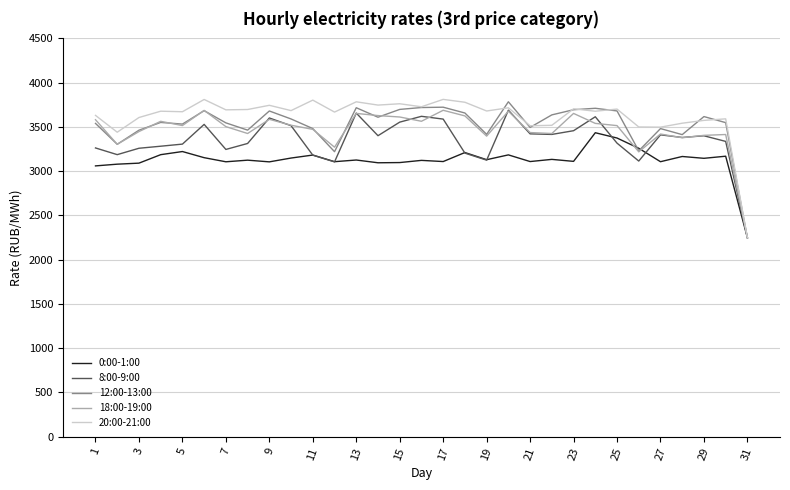

What is the difference between the second highest and second lowest values in the 18:00-19:00 series?

468.7